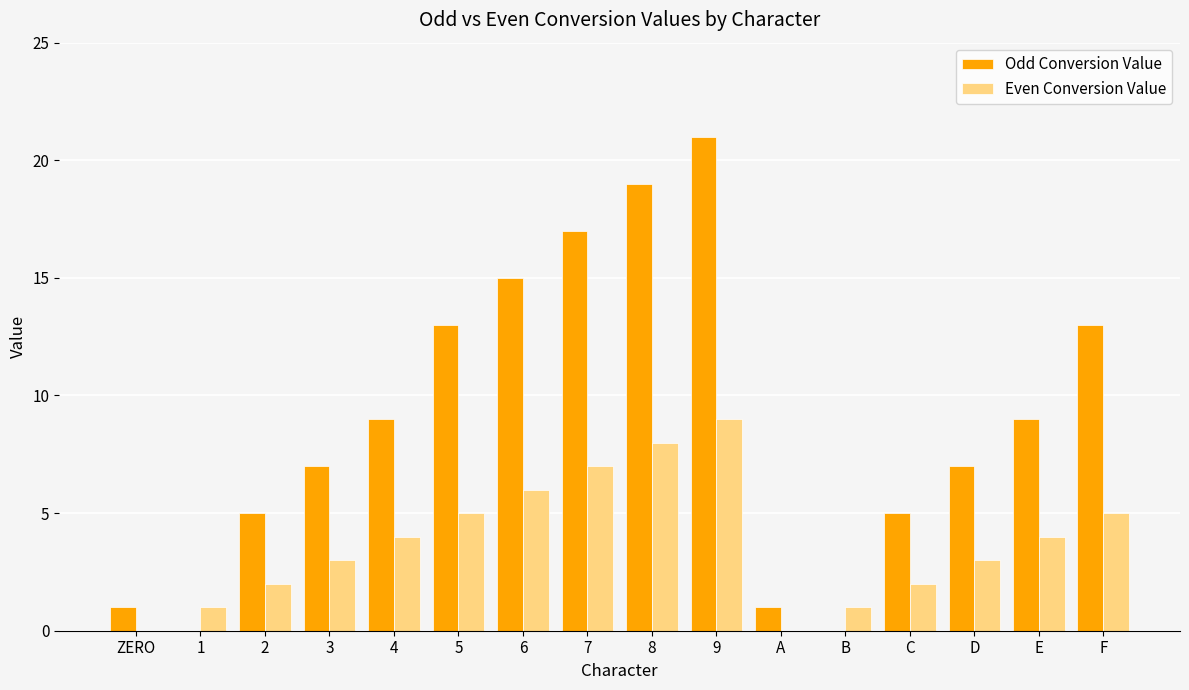

Read the Even Conversion Value value at 5.

5